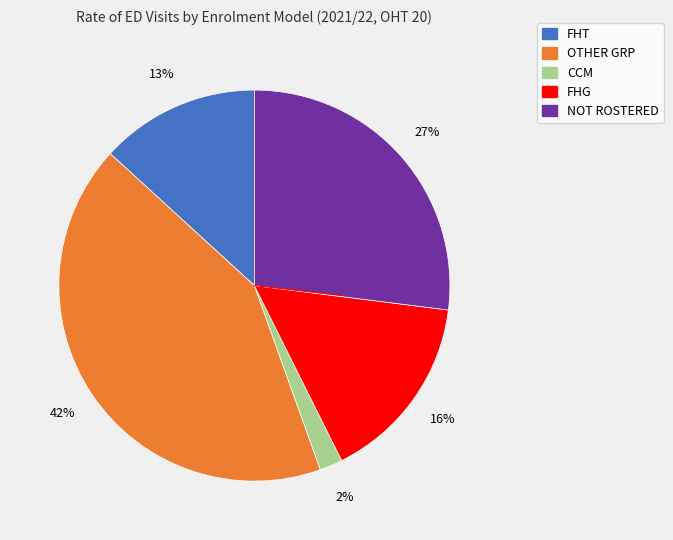

Is CCM the majority of the pie?

No